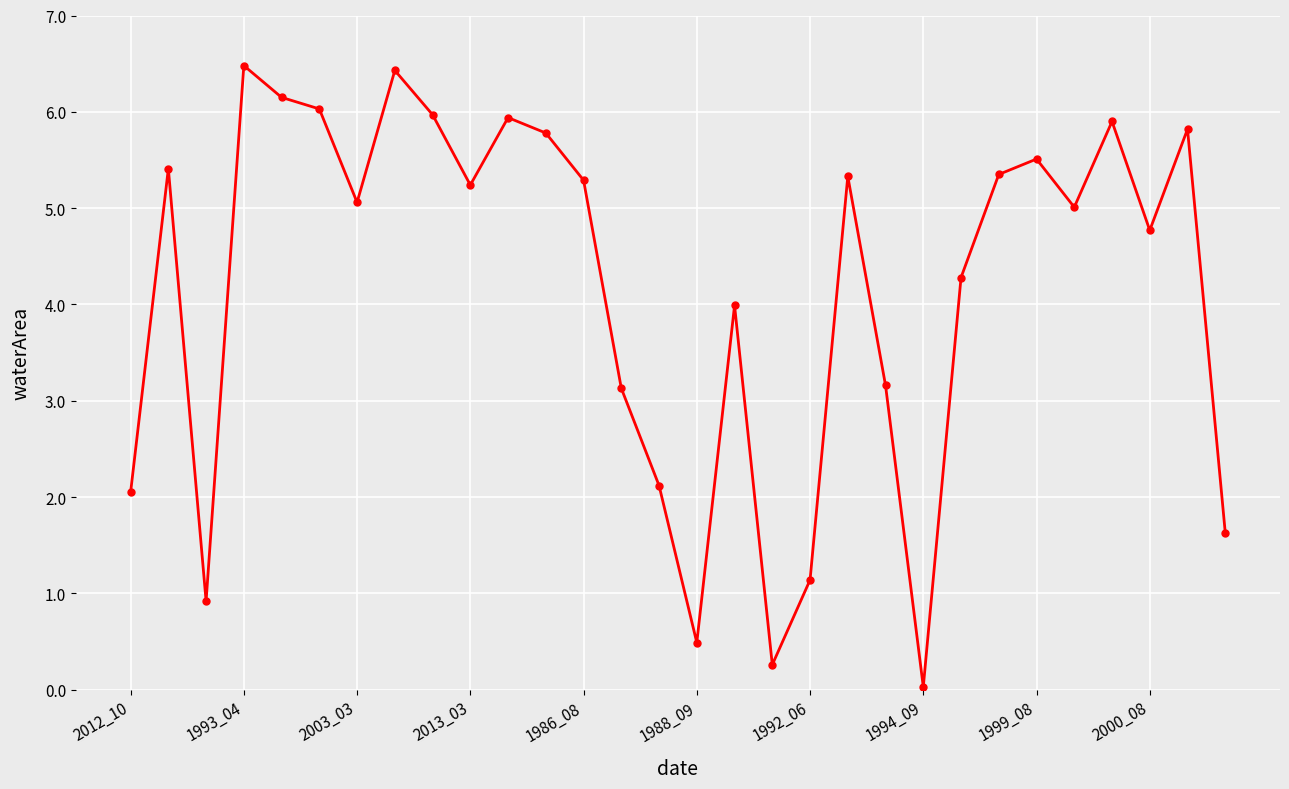

What is the difference between the maximum and second lowest values?

6.2